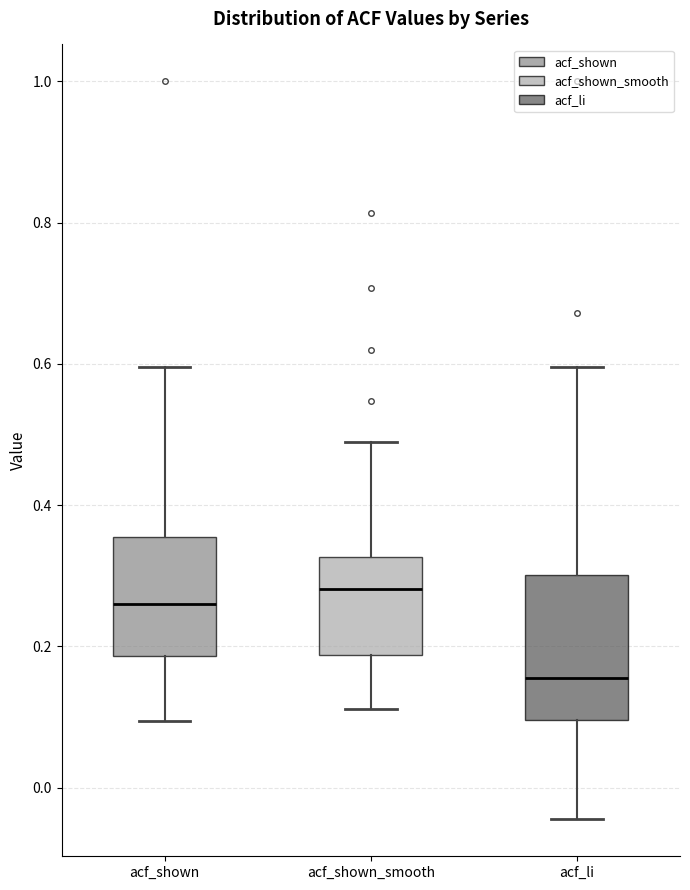

Which box's median line is the lowest?

acf_li